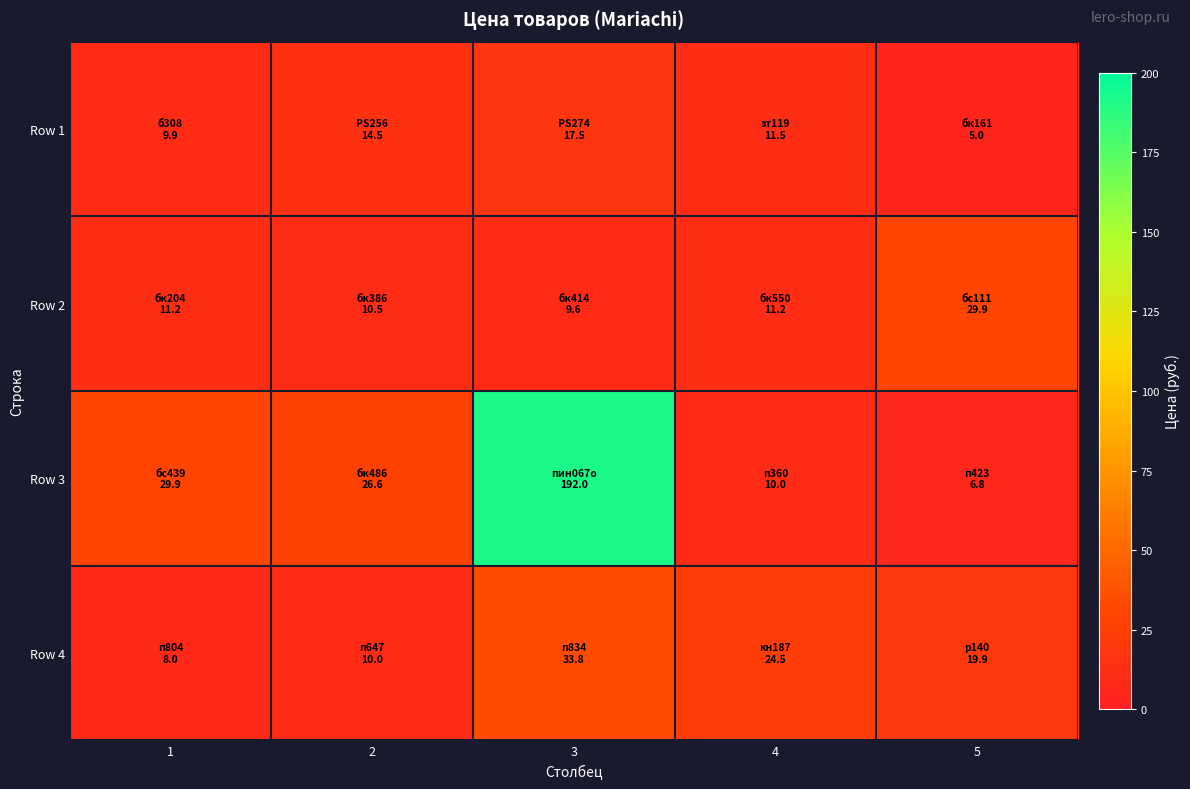

How many distinct data groups are displayed?

4